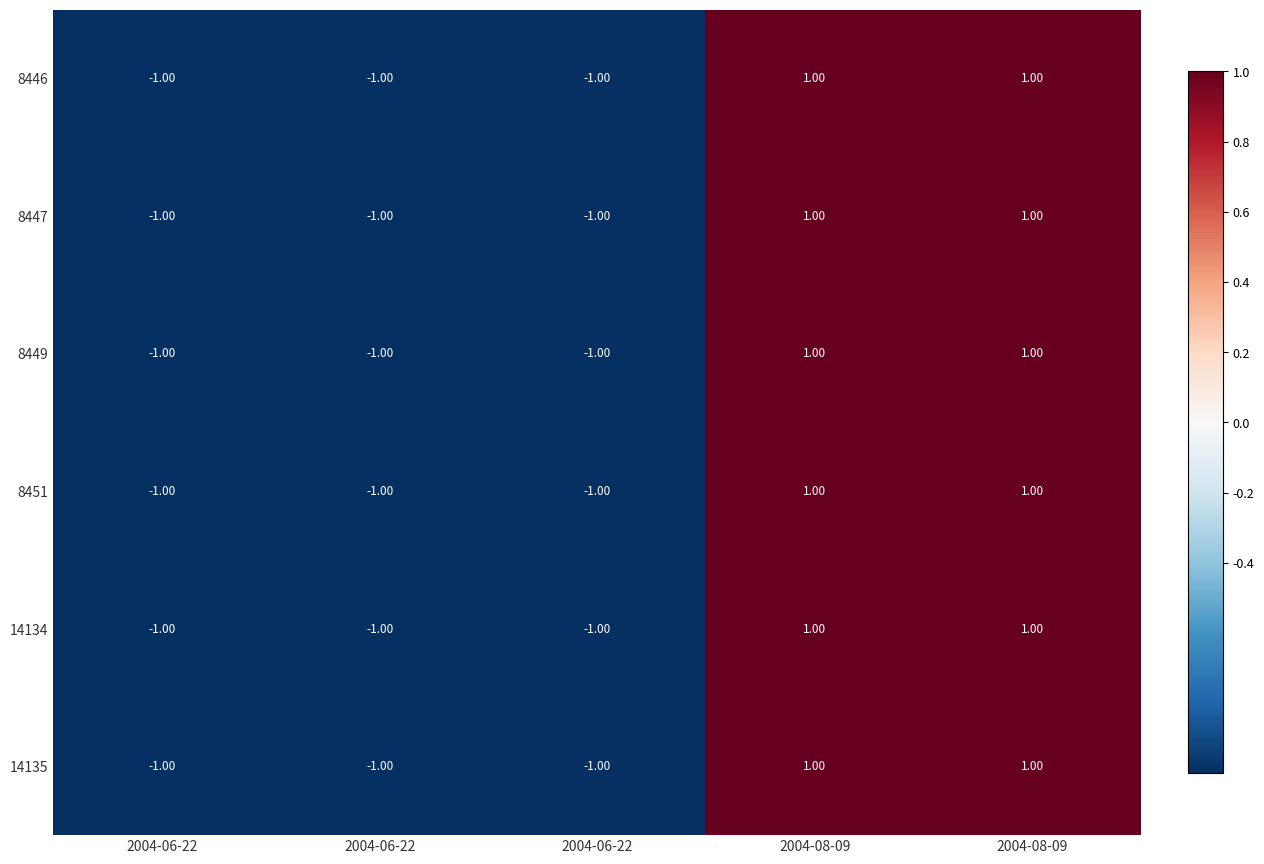

Count the number of categories in the chart.

5